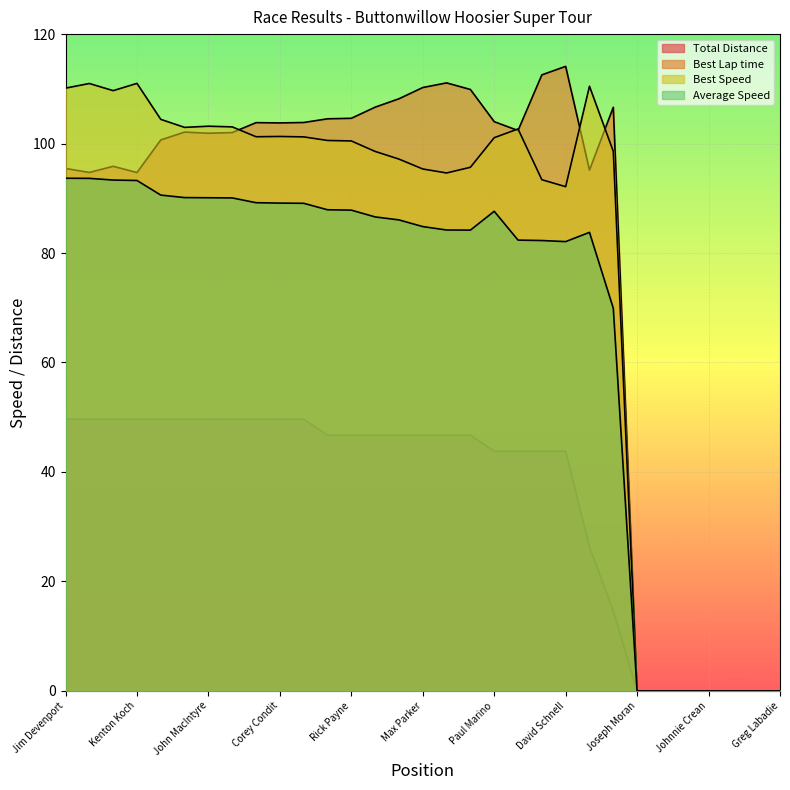

At which label does Total Distance reach its peak?

Jim Devenport